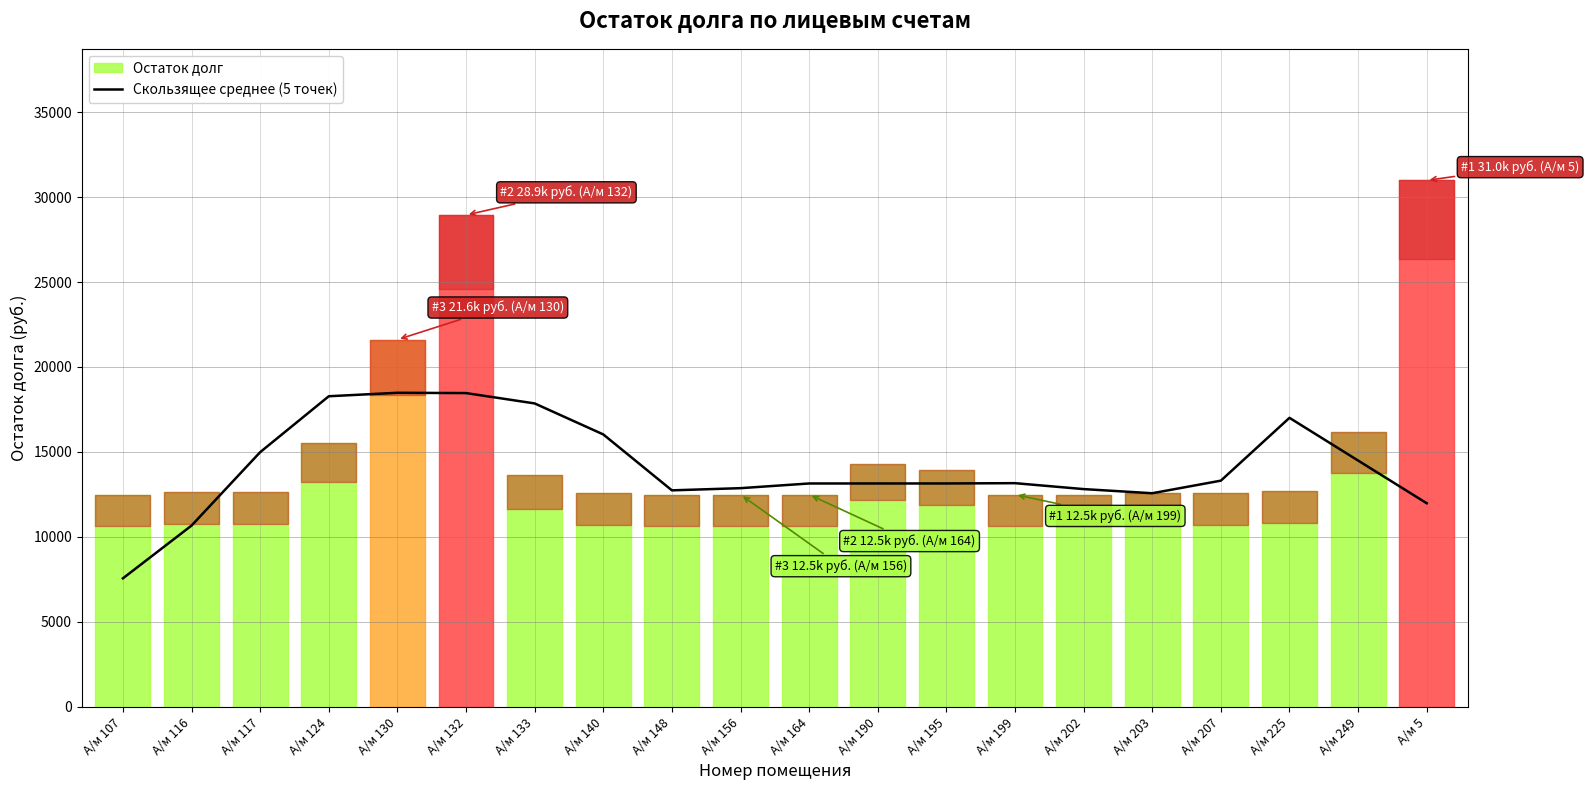

Which label corresponds to the smallest value in the chart?

А/м 107